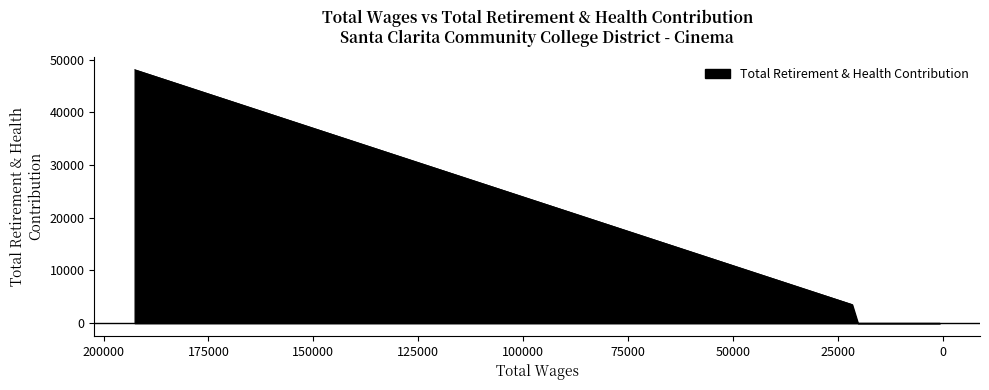

What is the greatest value displayed?

48113